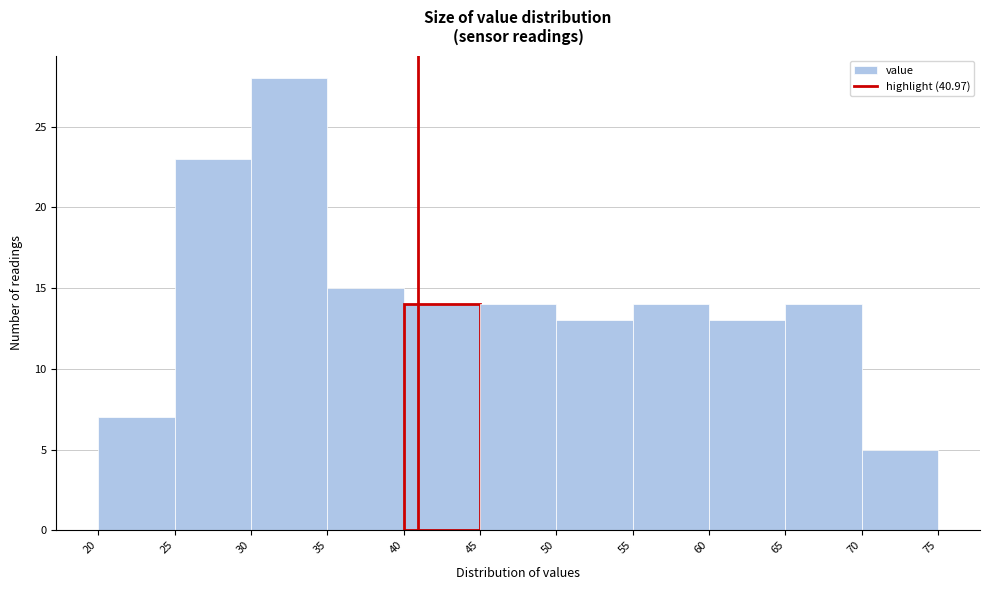

Reading left to right, transcribe this chart: for each bar, give the range it covers on the x-axis and its height. The values are not printed on the chart, so give them approximately, as read against the axis.

20 to 25: 7
25 to 30: 23
30 to 35: 28
35 to 40: 15
40 to 45: 14
45 to 50: 14
50 to 55: 13
55 to 60: 14
60 to 65: 13
65 to 70: 14
70 to 75: 5